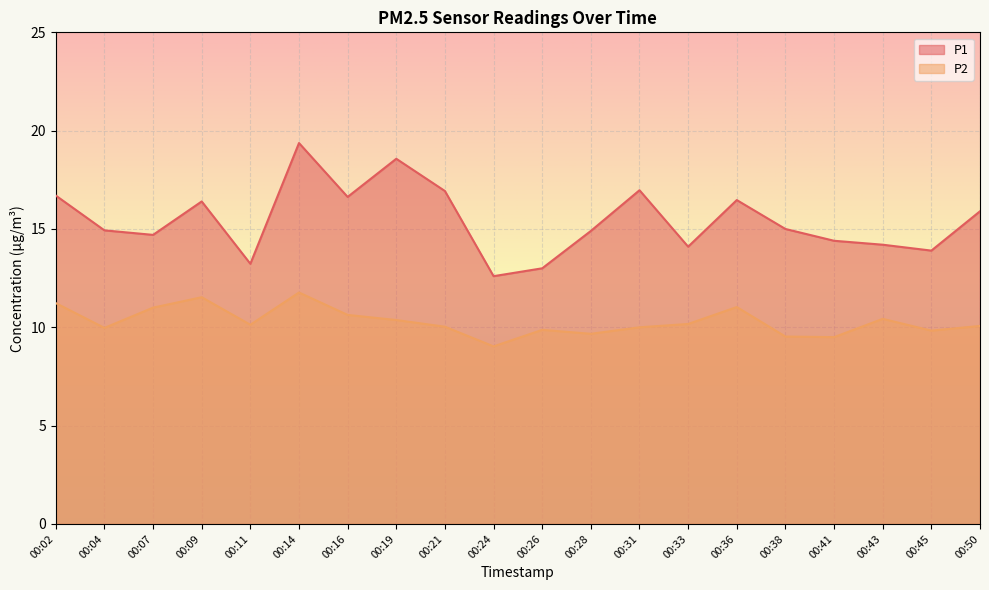

Rank the series by their average value, from highest to lowest.

P1, P2